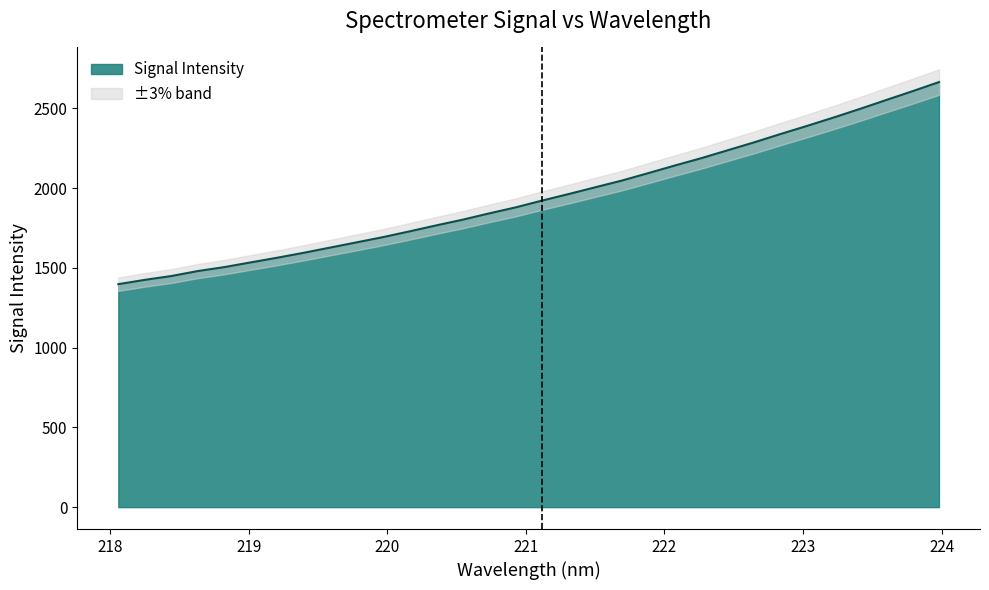

What is the lowest value of the Signal Intensity series?

1397.7